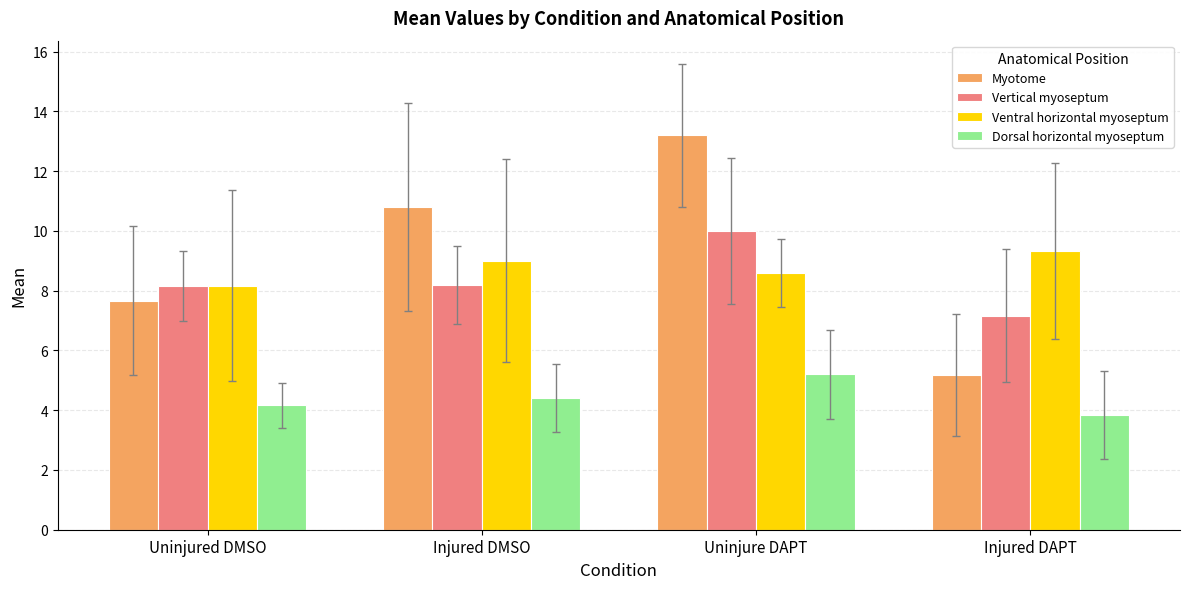

How many data points does each series have?

4